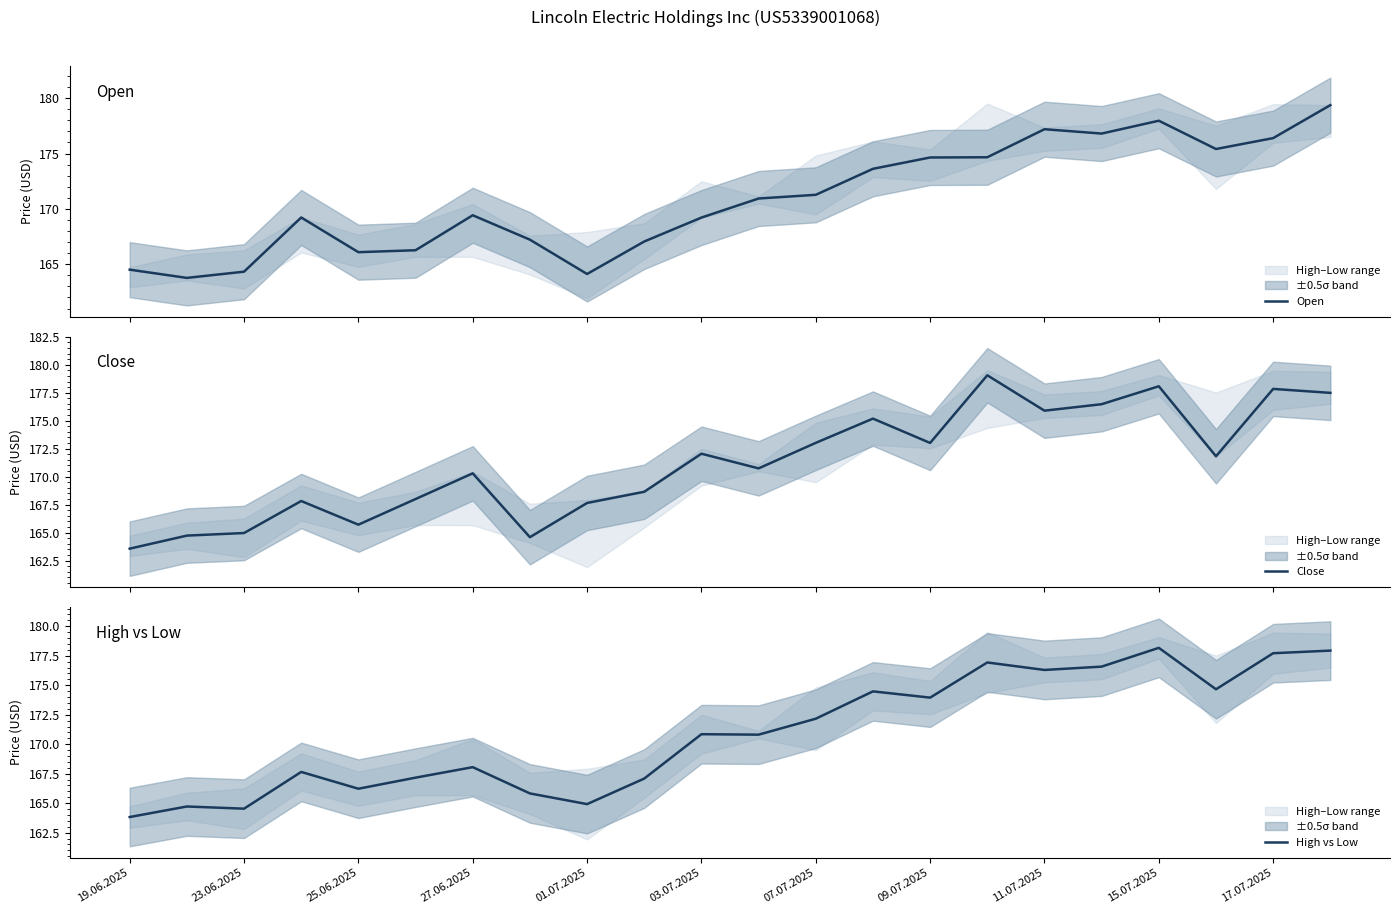

What is the lowest value of the Close series?

163.6